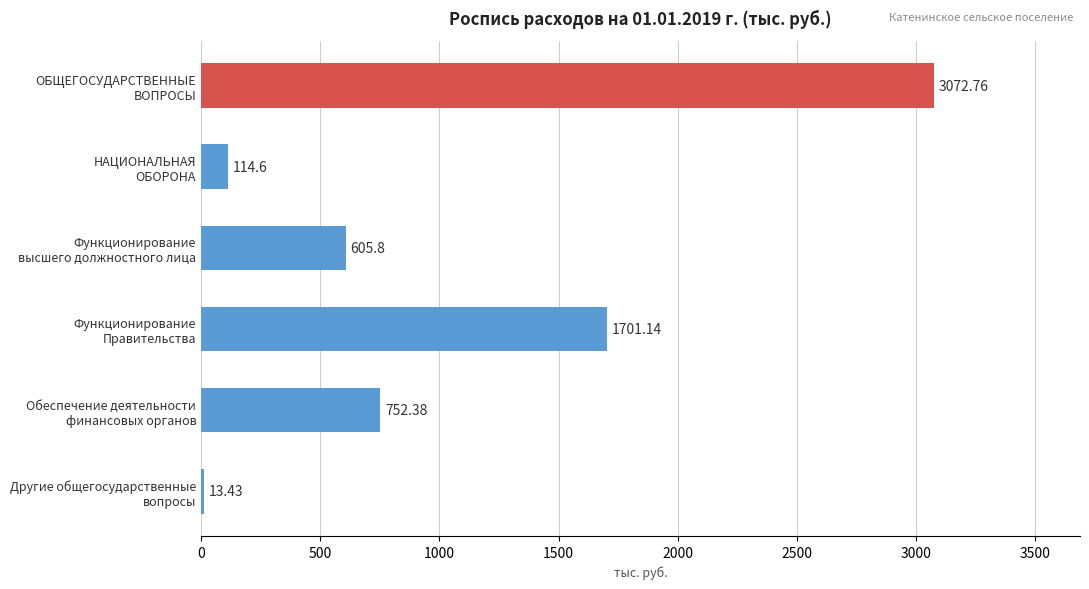

How many bars are there in total?

6